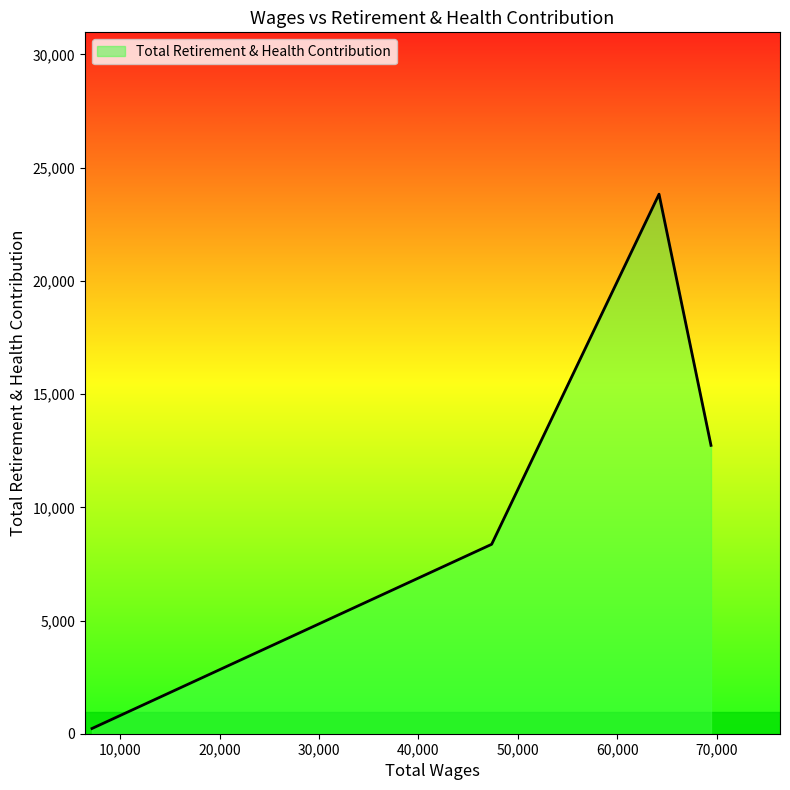

What is the greatest value displayed?

23829